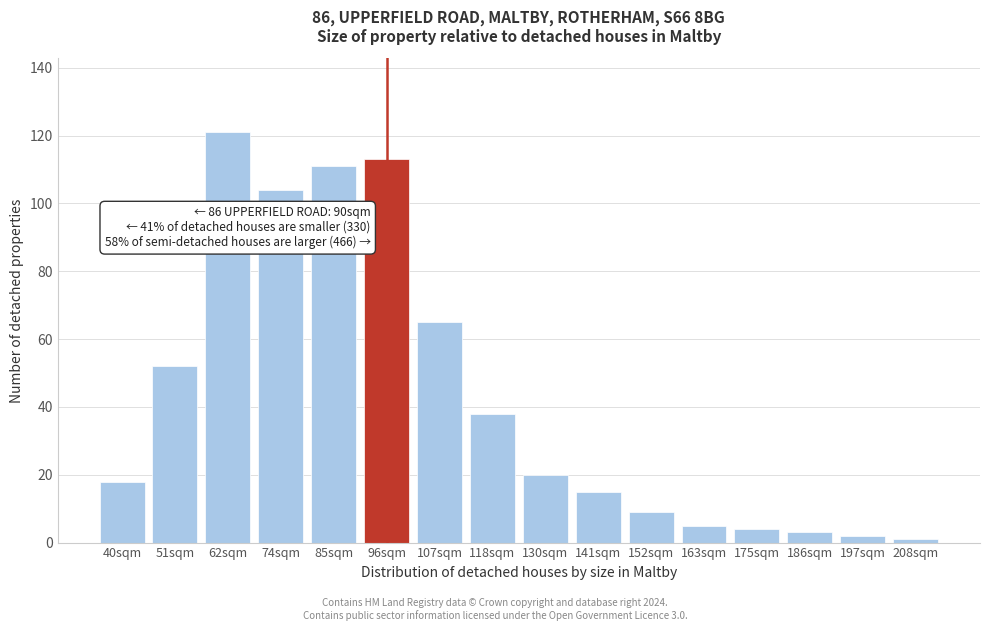

Reading left to right, list all the values displayed in this chart.

40sqm=18	51sqm=52	62sqm=121	74sqm=104	85sqm=111	96sqm=113	107sqm=65	118sqm=38	130sqm=20	141sqm=15	152sqm=9	163sqm=5	175sqm=4	186sqm=3	197sqm=2	208sqm=1